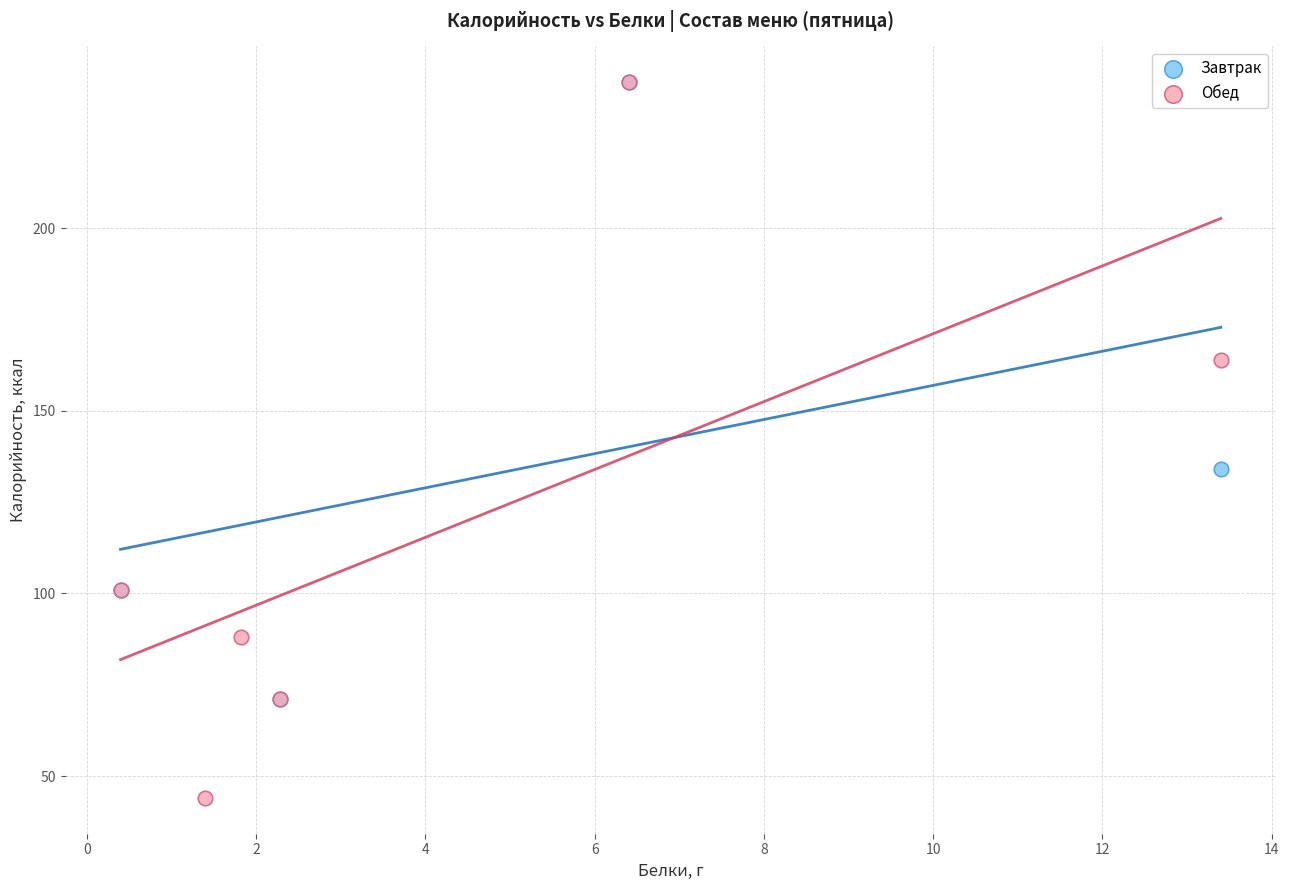

Which series has the widest spread of Y values?

Обед